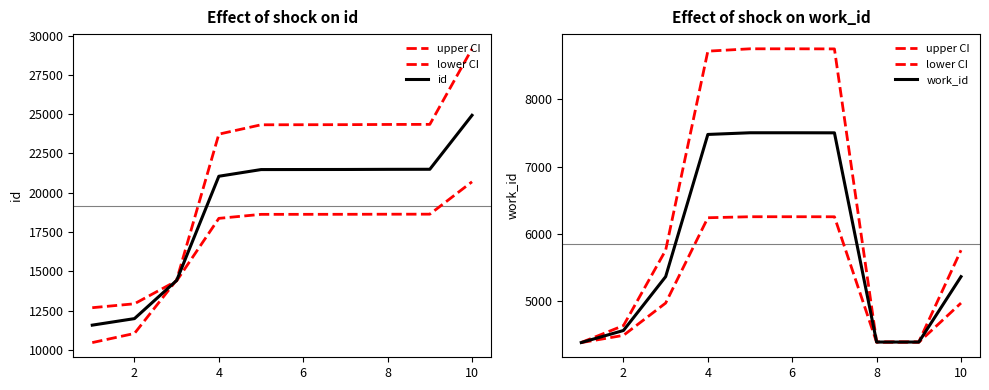

Which series has the largest total across all categories?

id